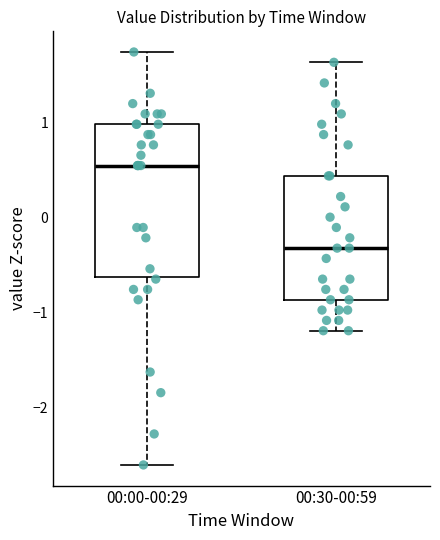

Reading left to right, transcribe this box plot: for each box, give where its median line is, the range the box spans, and where its two whiskers end, as read against the y-axis. The values are not printed on the chart, so give them approximately, as read against the axis.

00:00-00:29: median 0.5, box -0.6 to 1.0, whiskers -2.6 to 1.7
00:30-00:59: median -0.3, box -0.9 to 0.4, whiskers -1.2 to 1.6